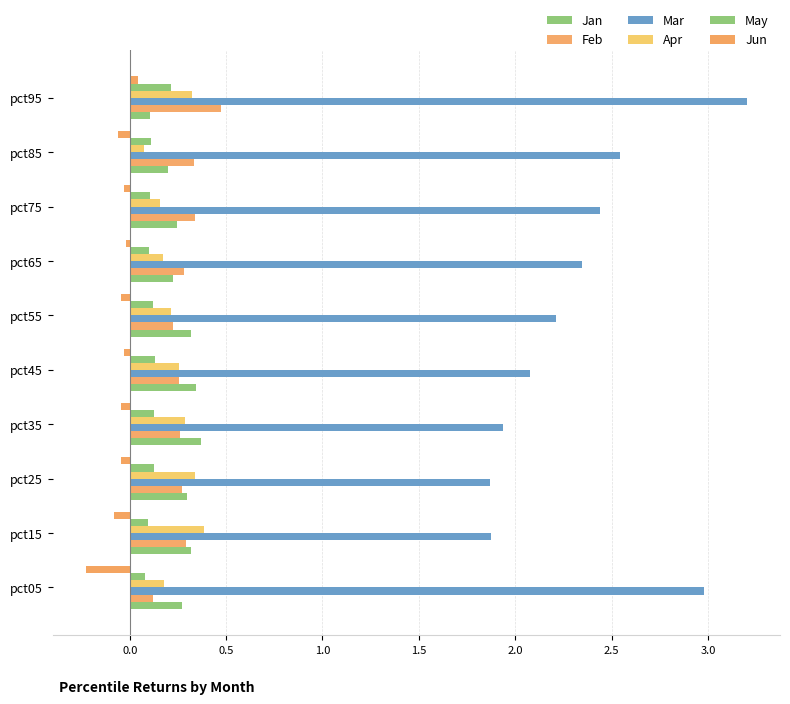

How many series are shown in this chart?

6